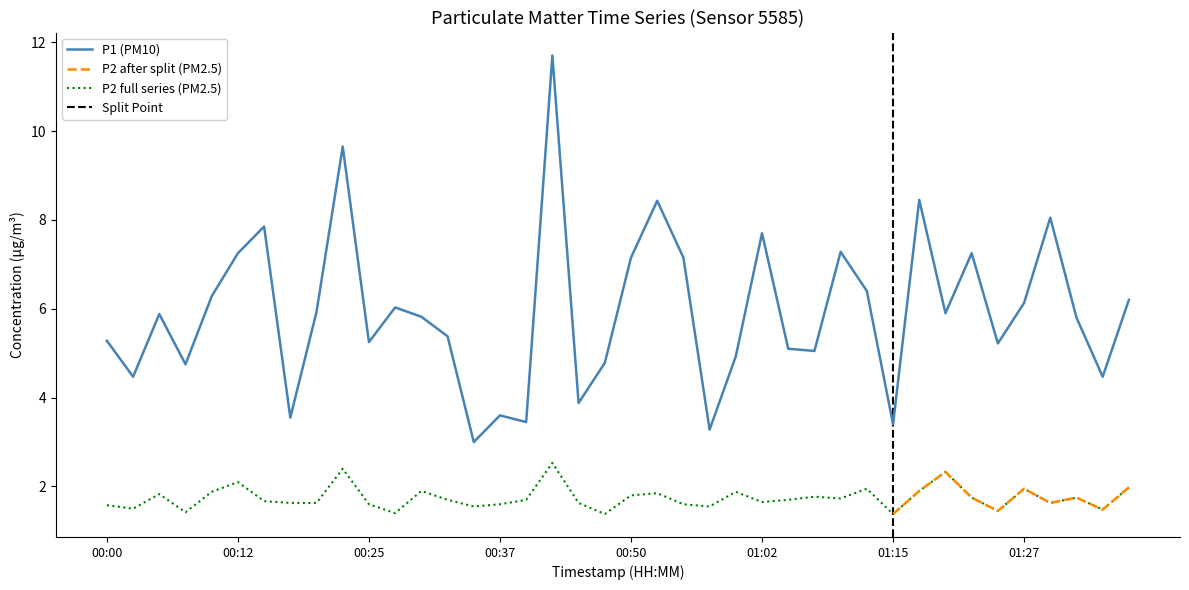

Between 00:30 and 01:25, which series saw the biggest shift?

P1